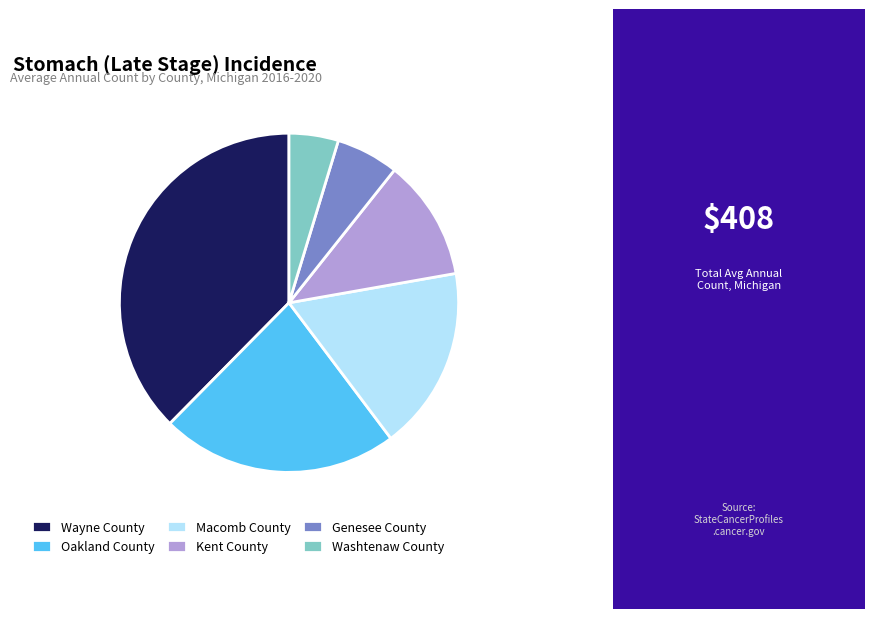

What is the ratio of the value at Wayne County to the value at Washtenaw County?

8.0